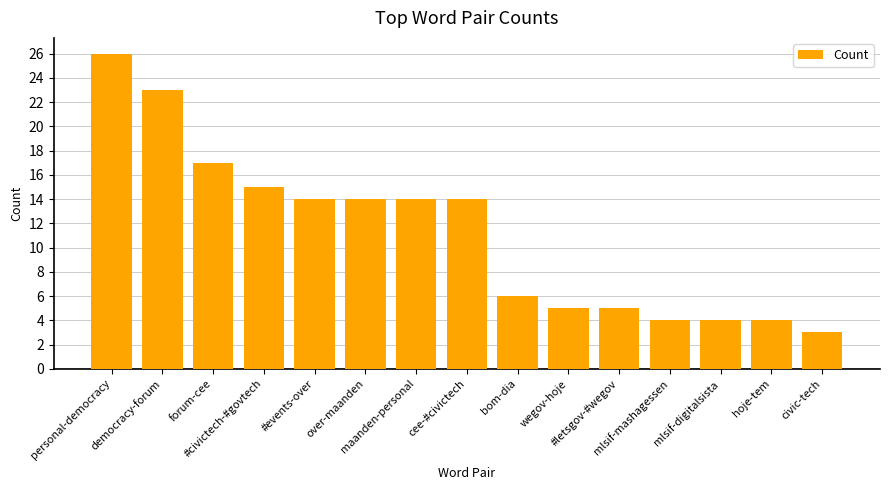

How many distinct data groups are displayed?

1